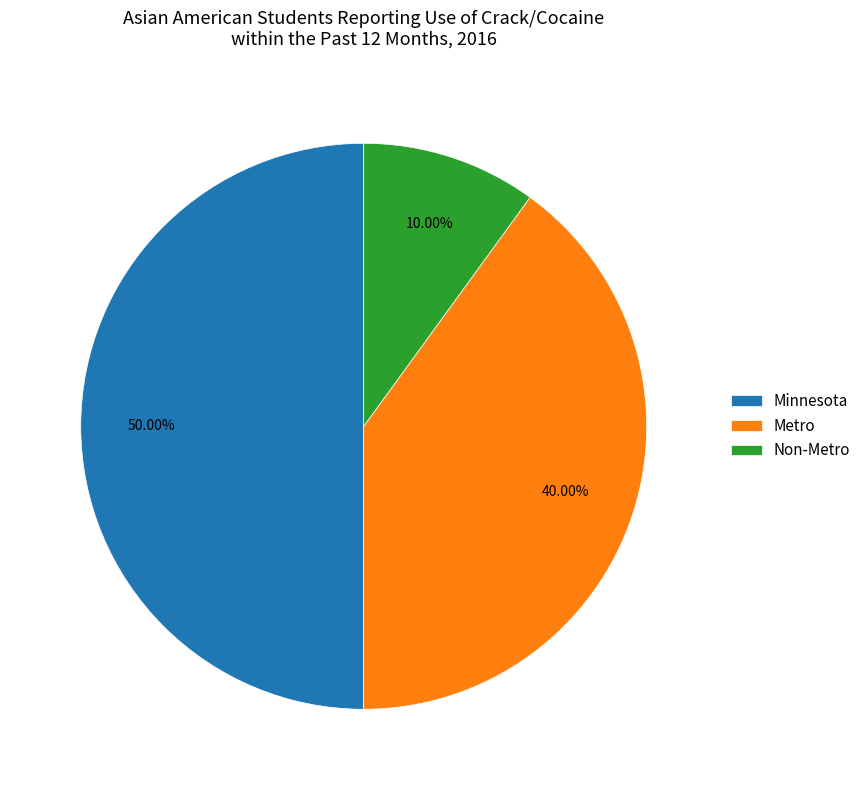

Between Minnesota and Metro, which is larger?

Minnesota